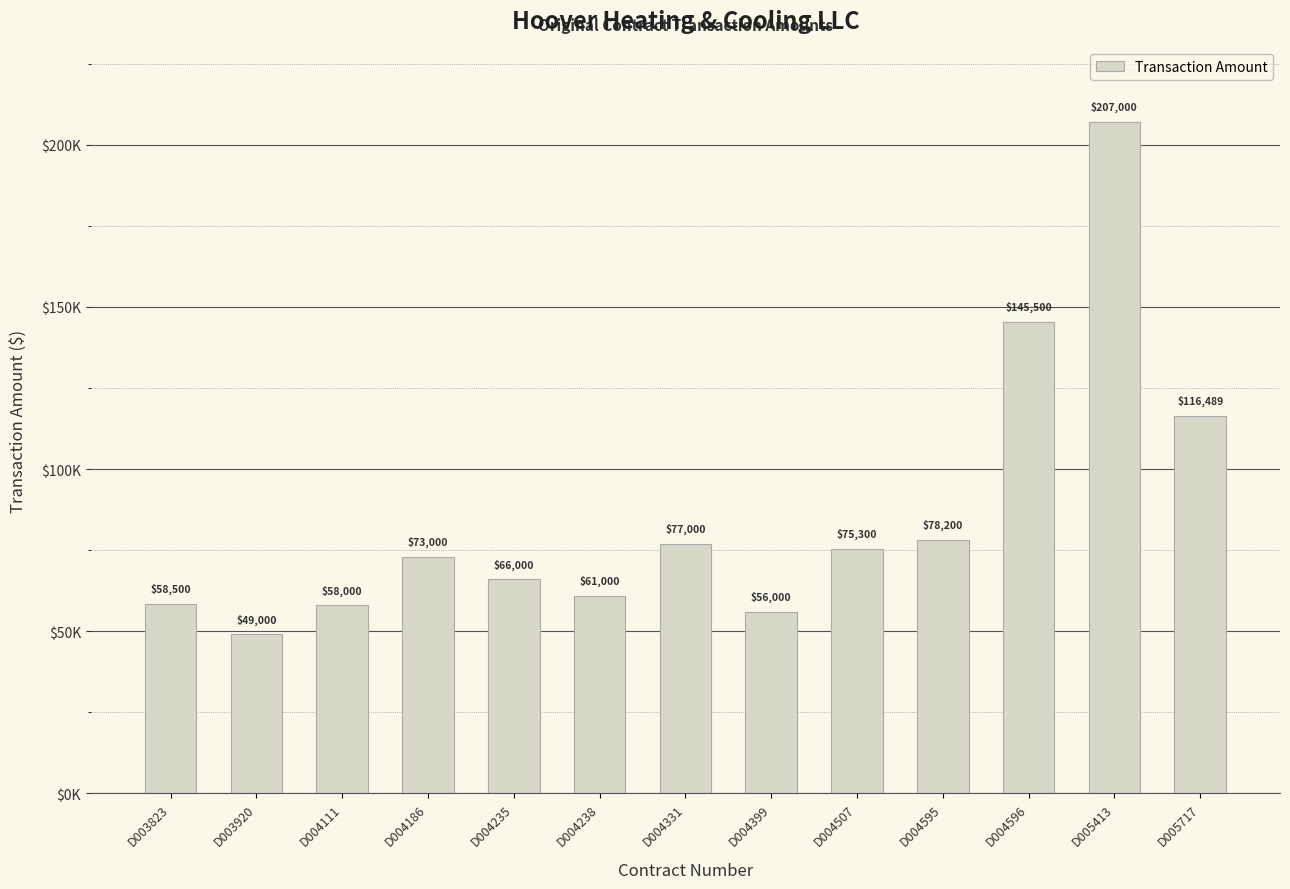

Are the bars horizontal?

No